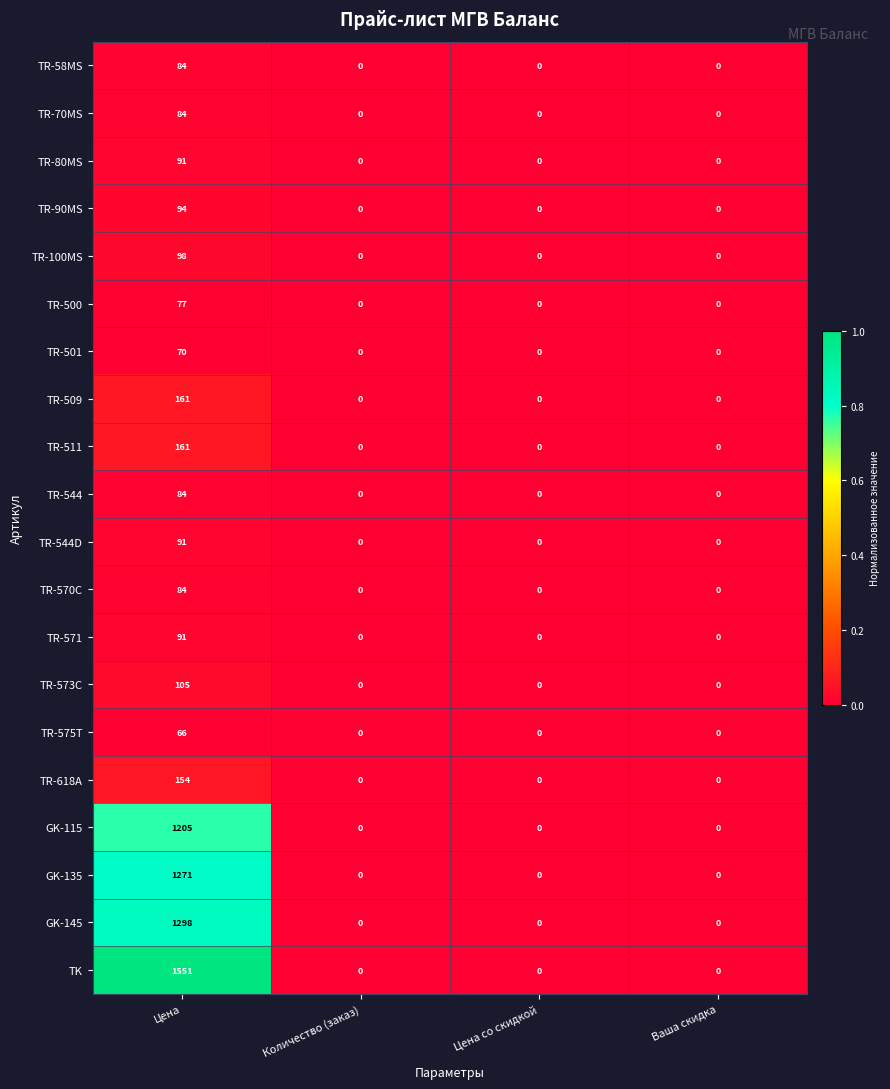

The TR-511 series shows 109 at Цена со скидкой. True or false?

False